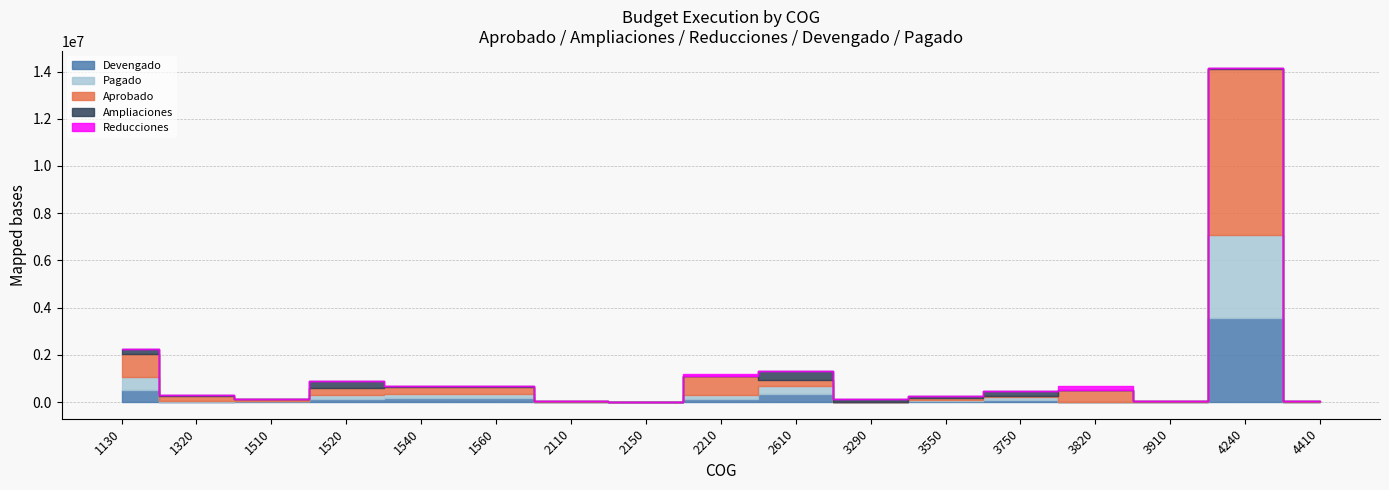

Where does the Pagado series first go above 51777?

1130